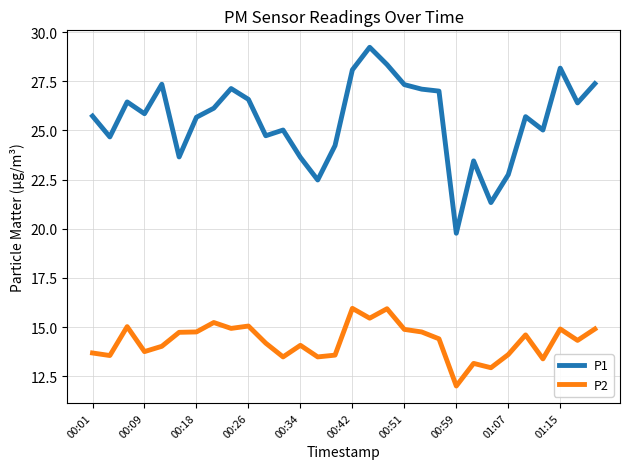

What is the minimum value shown in the chart?

12.0